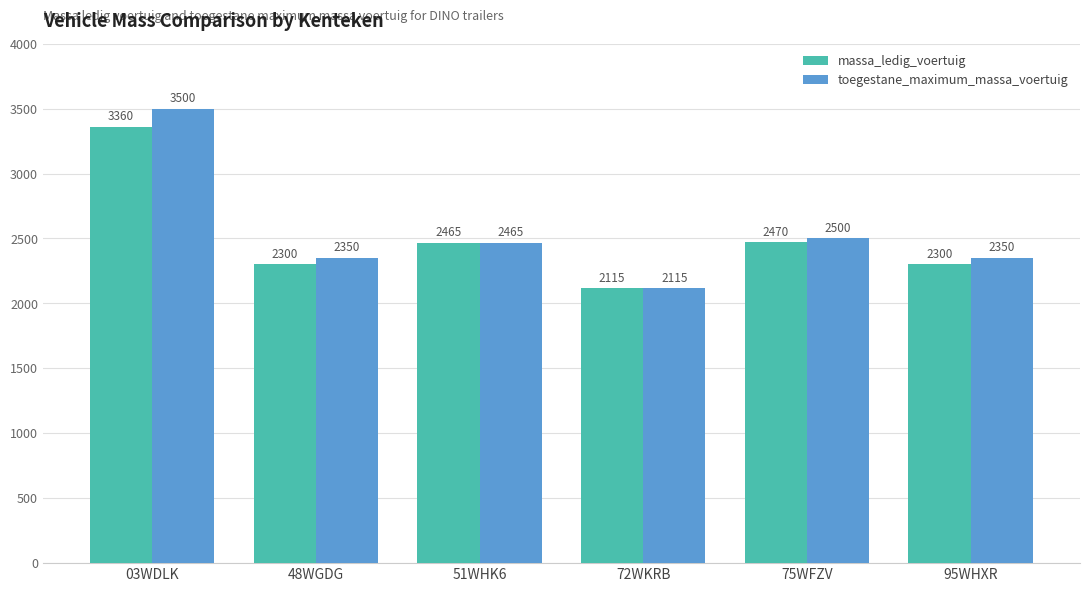

Does the chart contain any negative values?

No